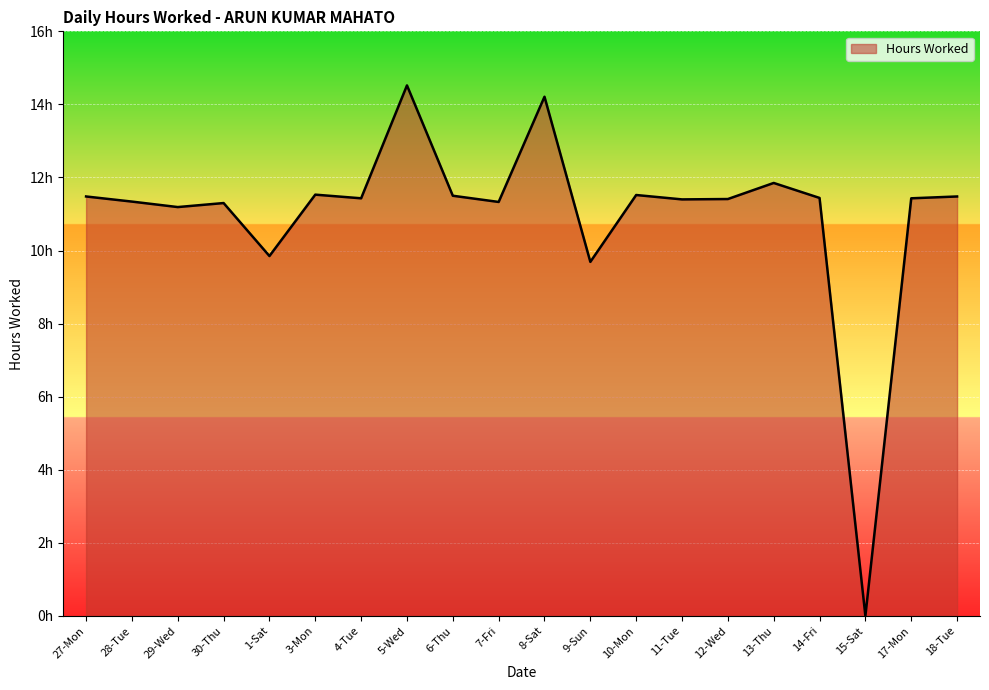

What is the label of the 15th point from the right?

3-Mon